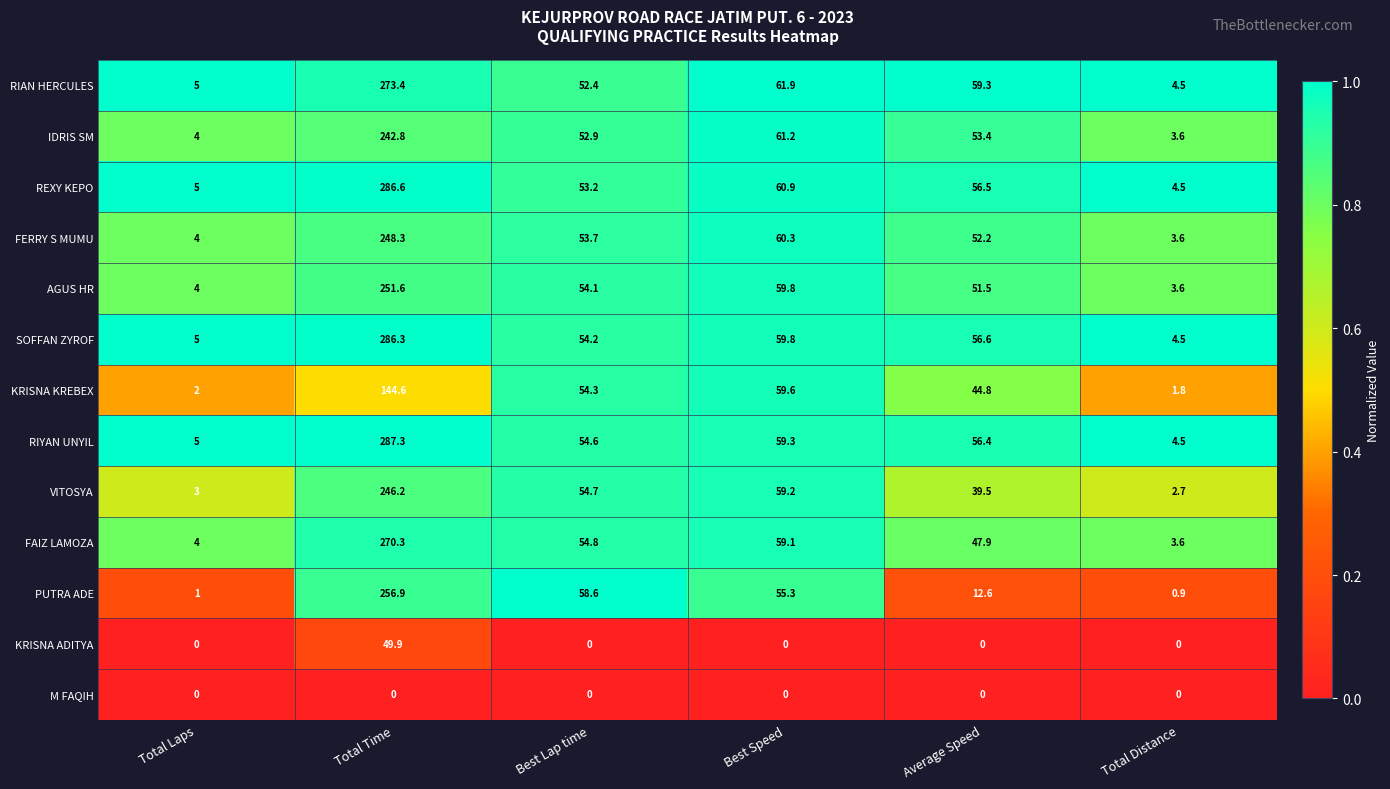

What is the total value across all series at Total Distance?

37.8